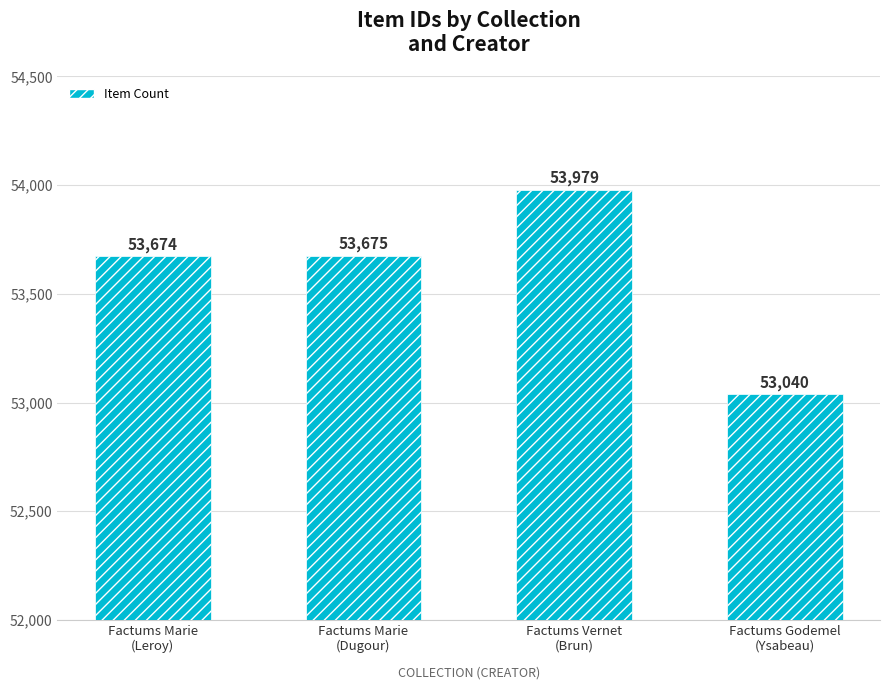

What is the value of the 4th bar from the left?

53040